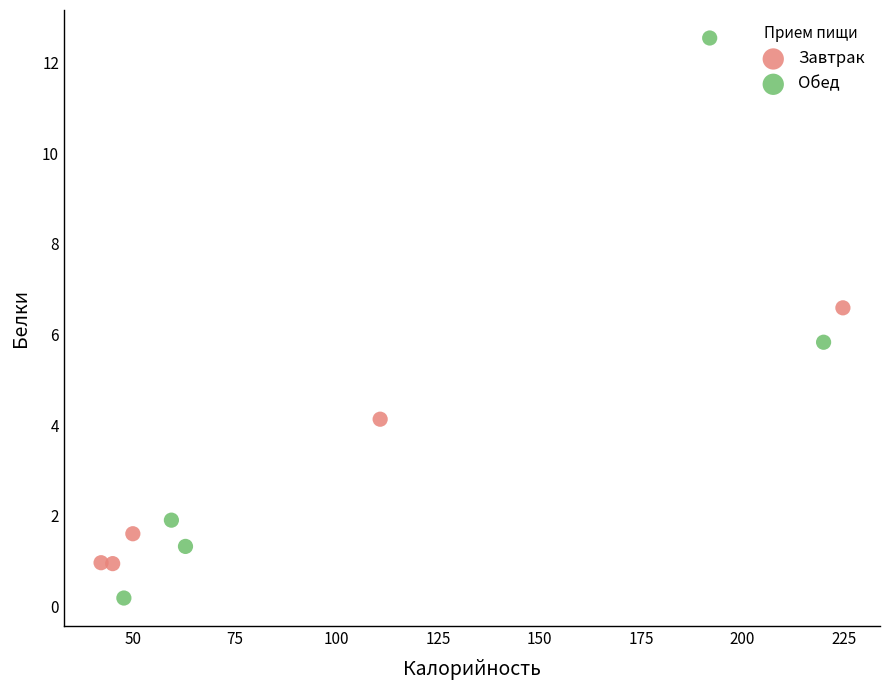

Which series reaches the maximum Y coordinate?

Обед